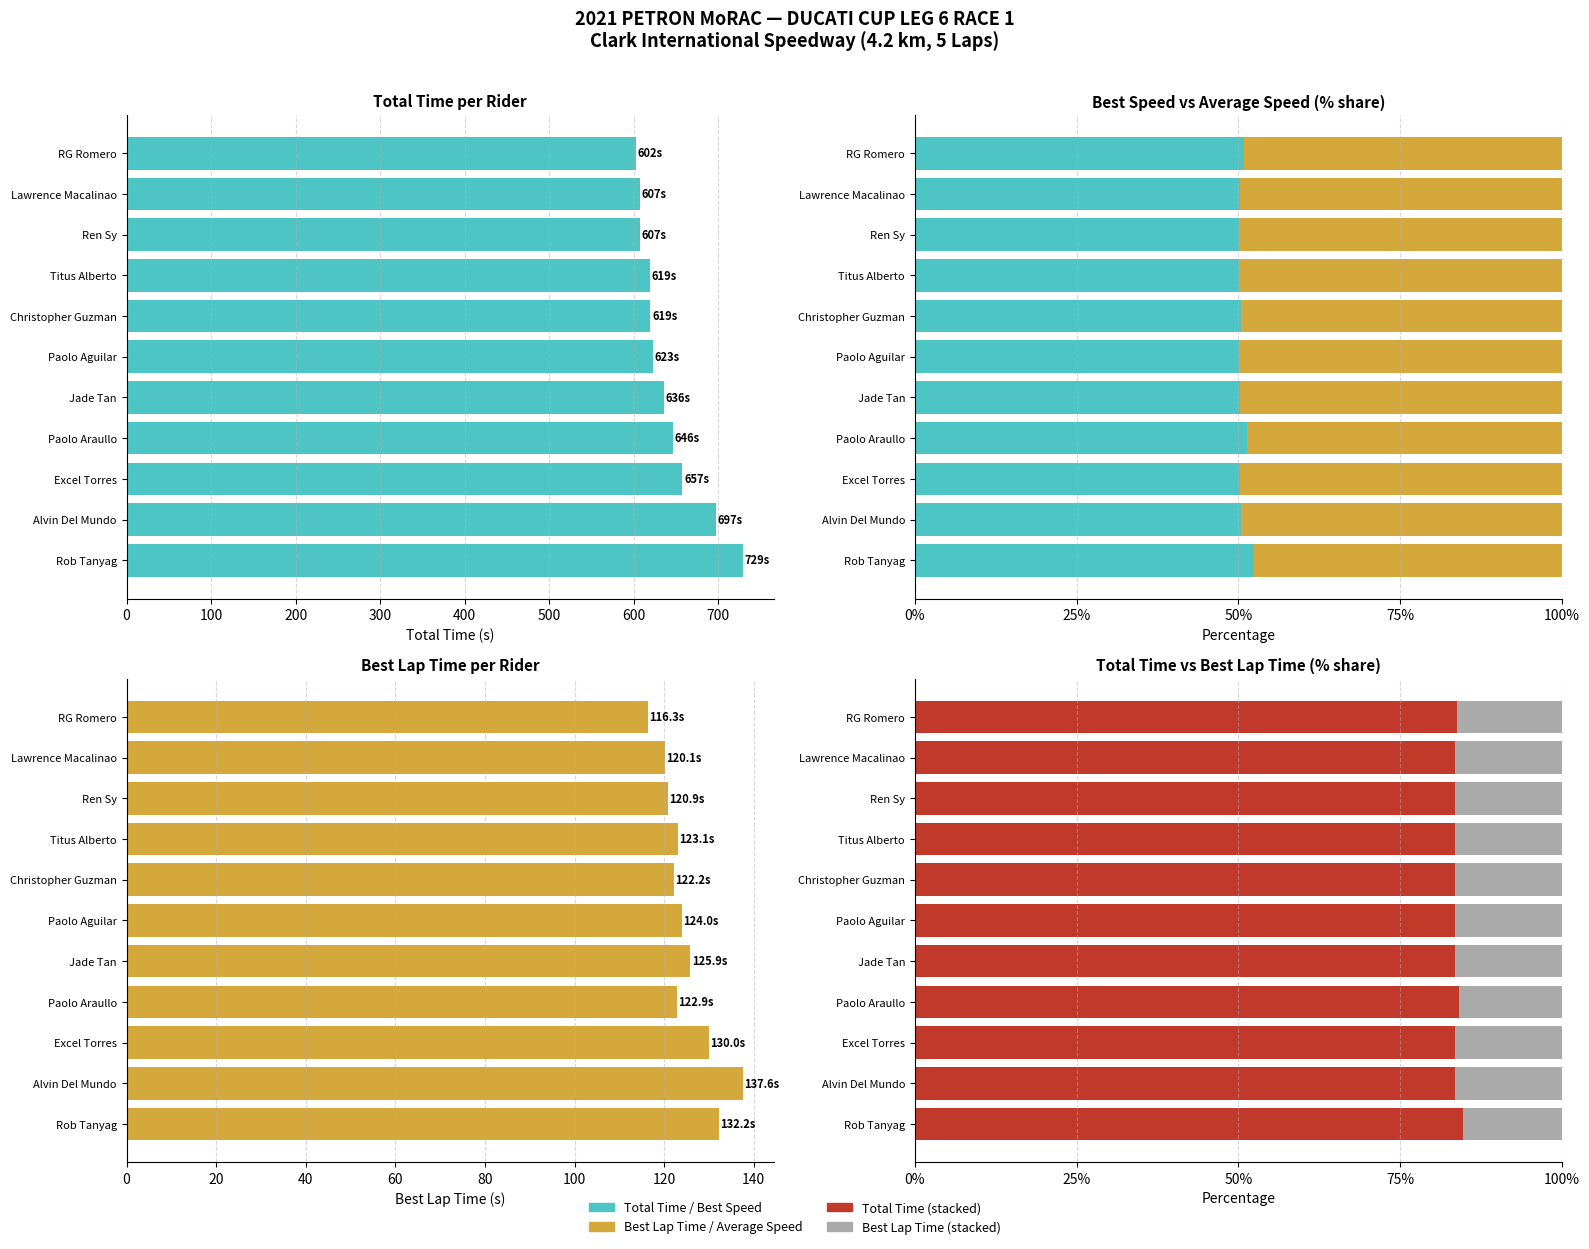

How many data points does each series have?

11